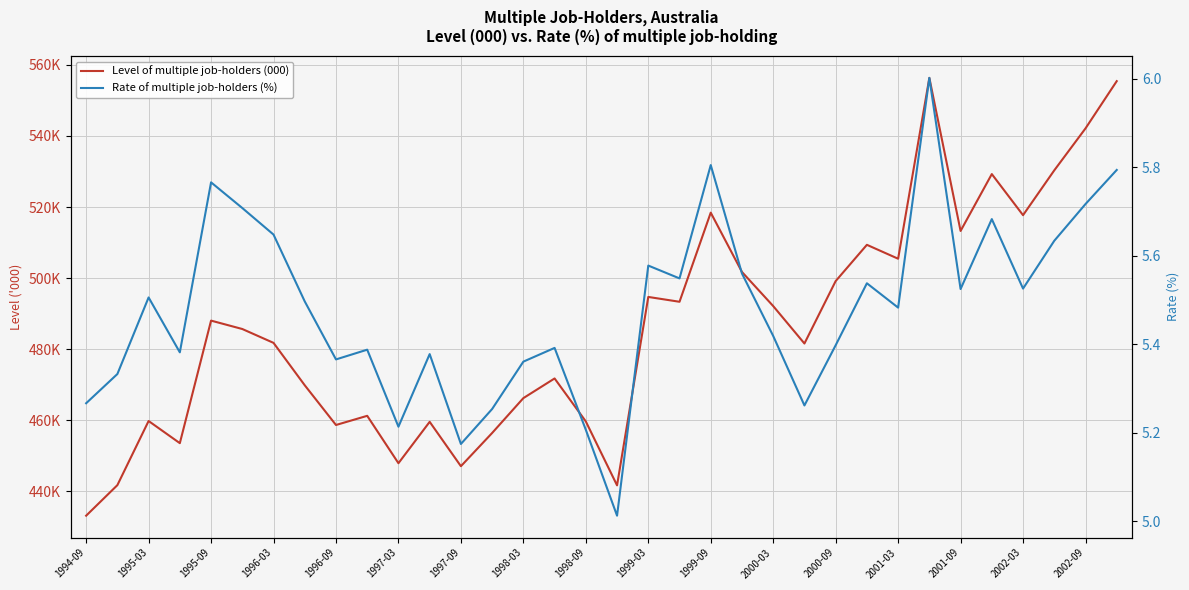

True or false: Level of multiple job-holders (000) and Rate of multiple job-holders (%) intersect in this chart.

False